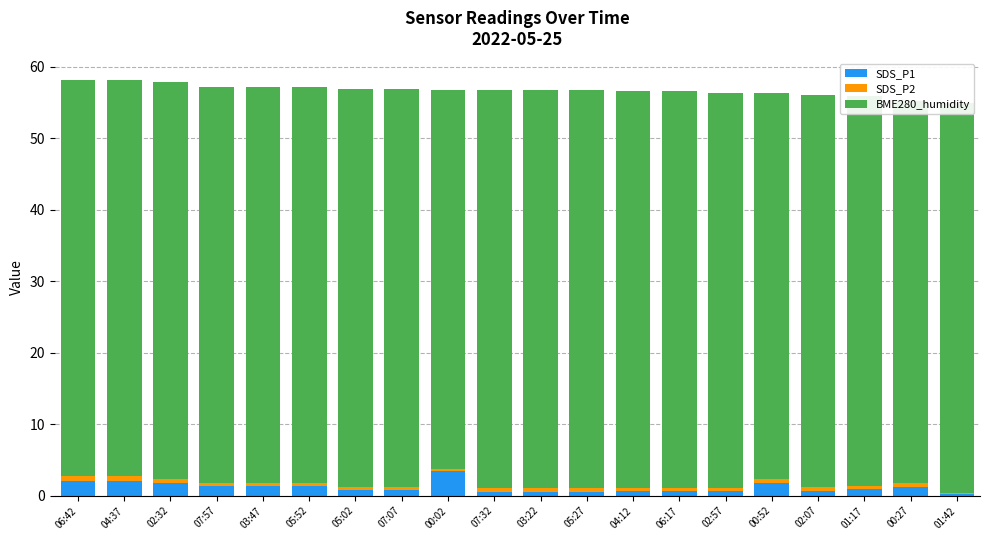

What is the highest value of the SDS_P1 series?

3.4